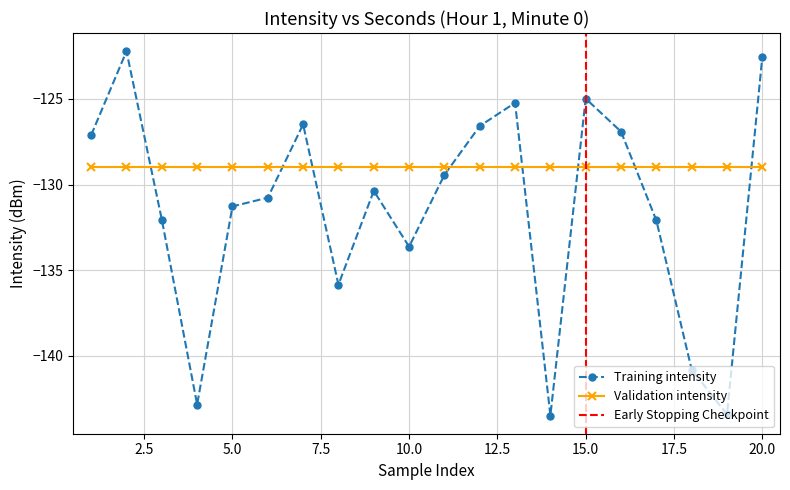

Reading left to right, what are all the values shown in this chart?

0=-127.1	2=-122.2	4=-132.0	6=-142.8	8=-131.3	10=-130.8	12=-126.5	14=-135.8	16=-130.4	18=-133.6	20=-129.4	22=-126.6	24=-125.2	26=-143.5	28=-125.0	30=-126.9	32=-132.1	34=-140.8	36=-143.4	38=-122.5